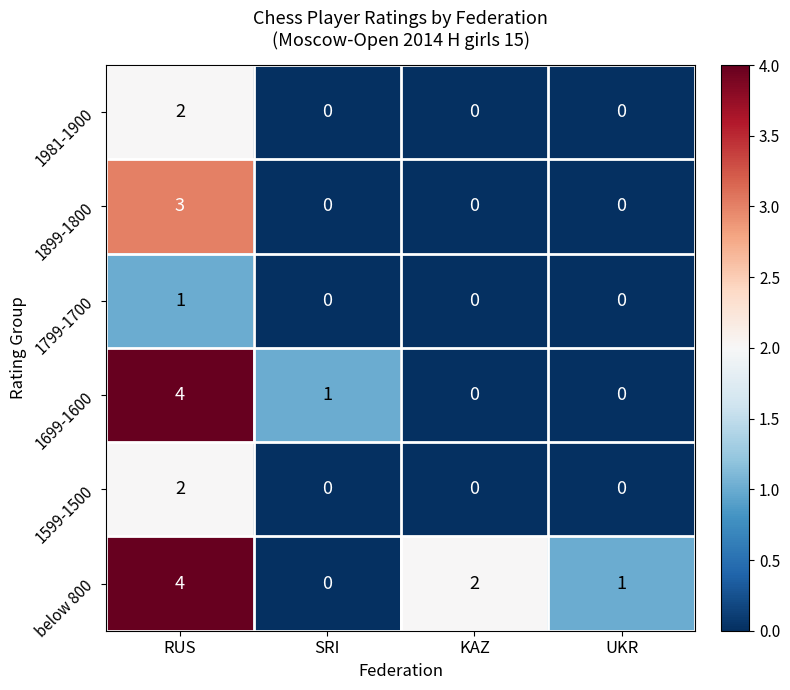

The 1899-1800 series shows 0 at UKR. True or false?

True